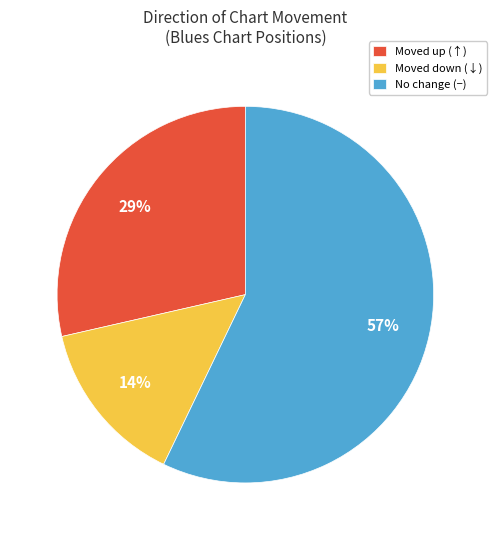

Between Moved down (↓) and No change (−), which is larger?

No change (−)